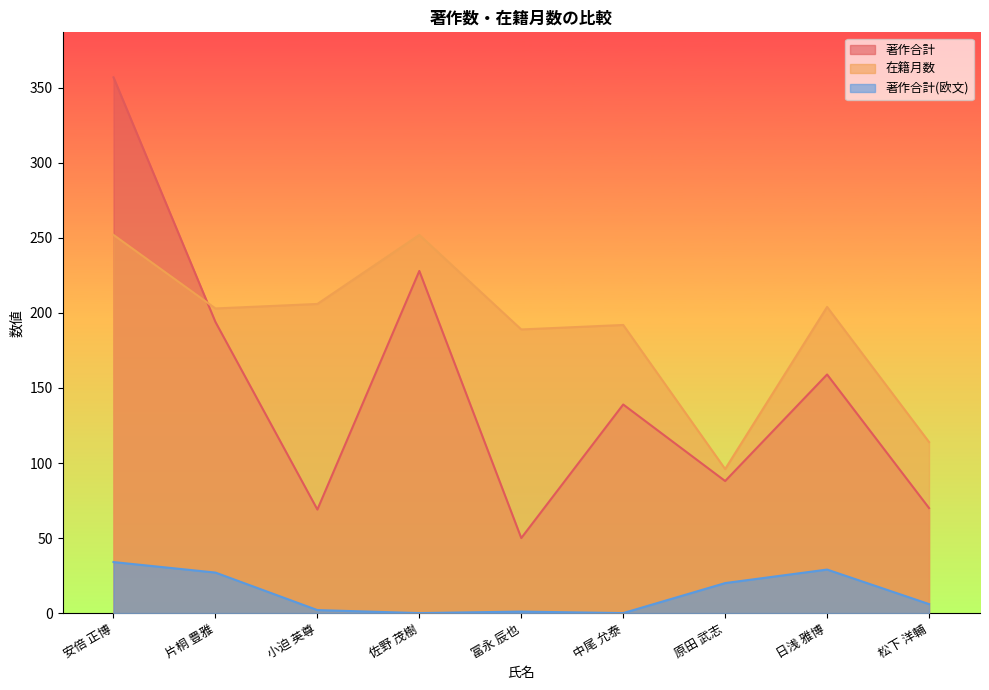

In 著作合計, how many points are higher than both neighbors (excluding endpoints)?

3